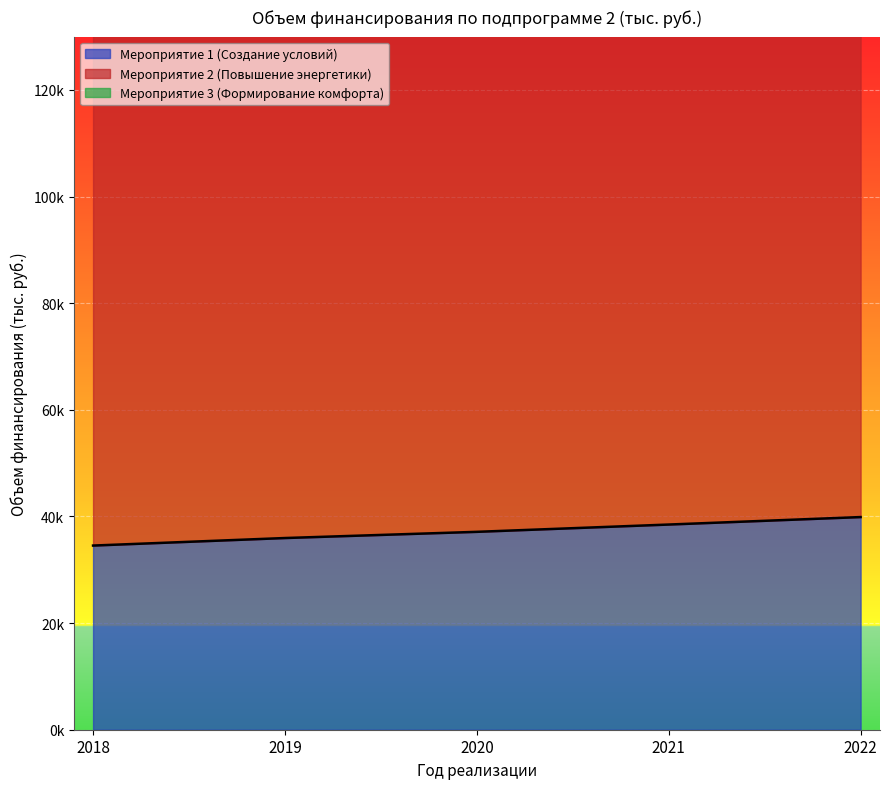

What is the difference between the highest and lowest values at 2020?

122100